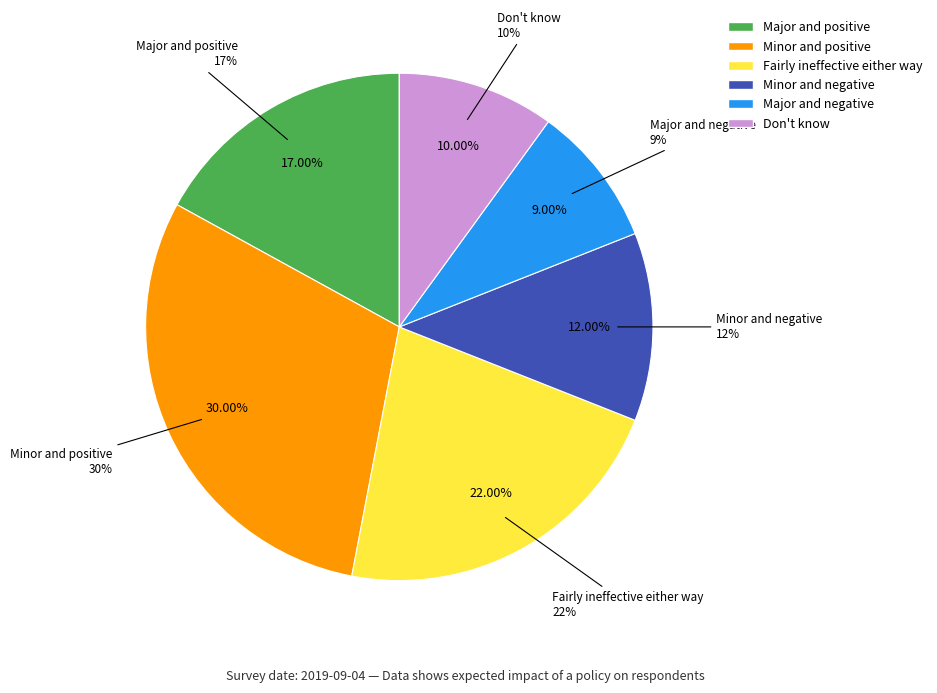

Which slice is the smallest?

Major and negative